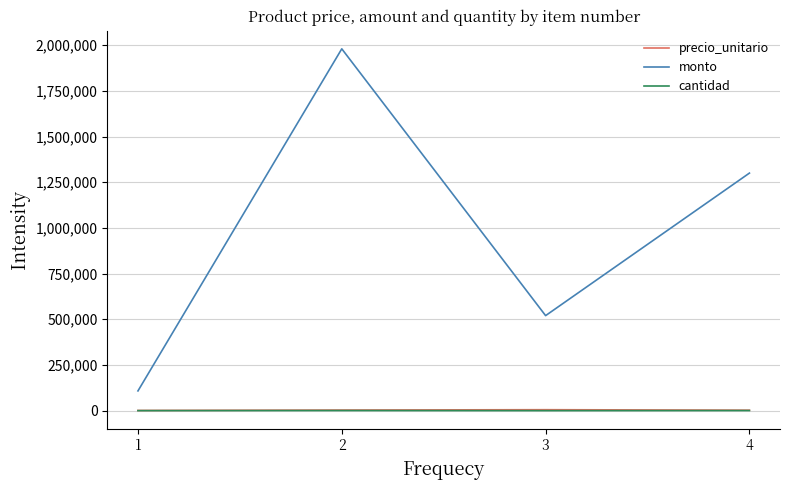

Which series has the largest range (max minus min)?

monto